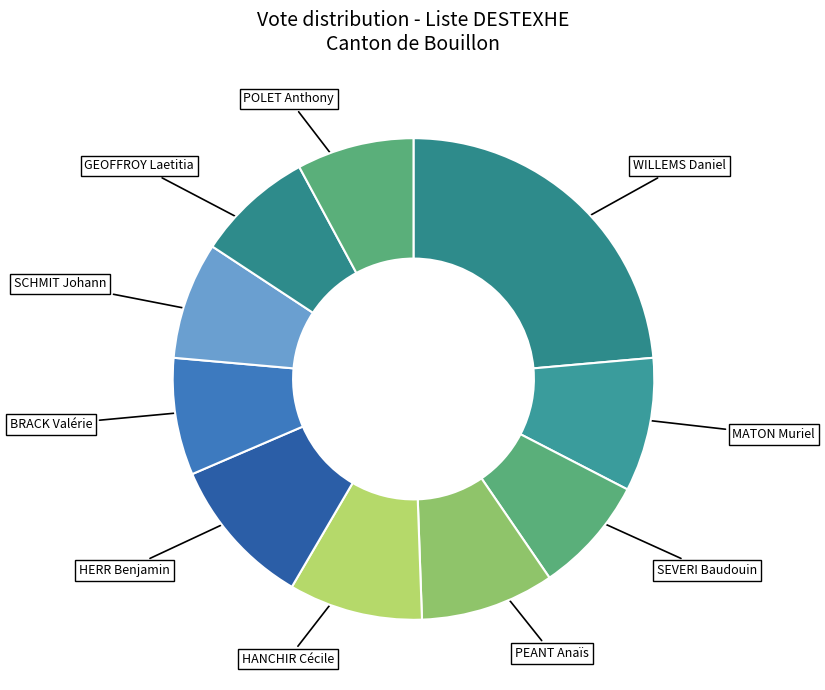

How many segments does this pie chart have?

10